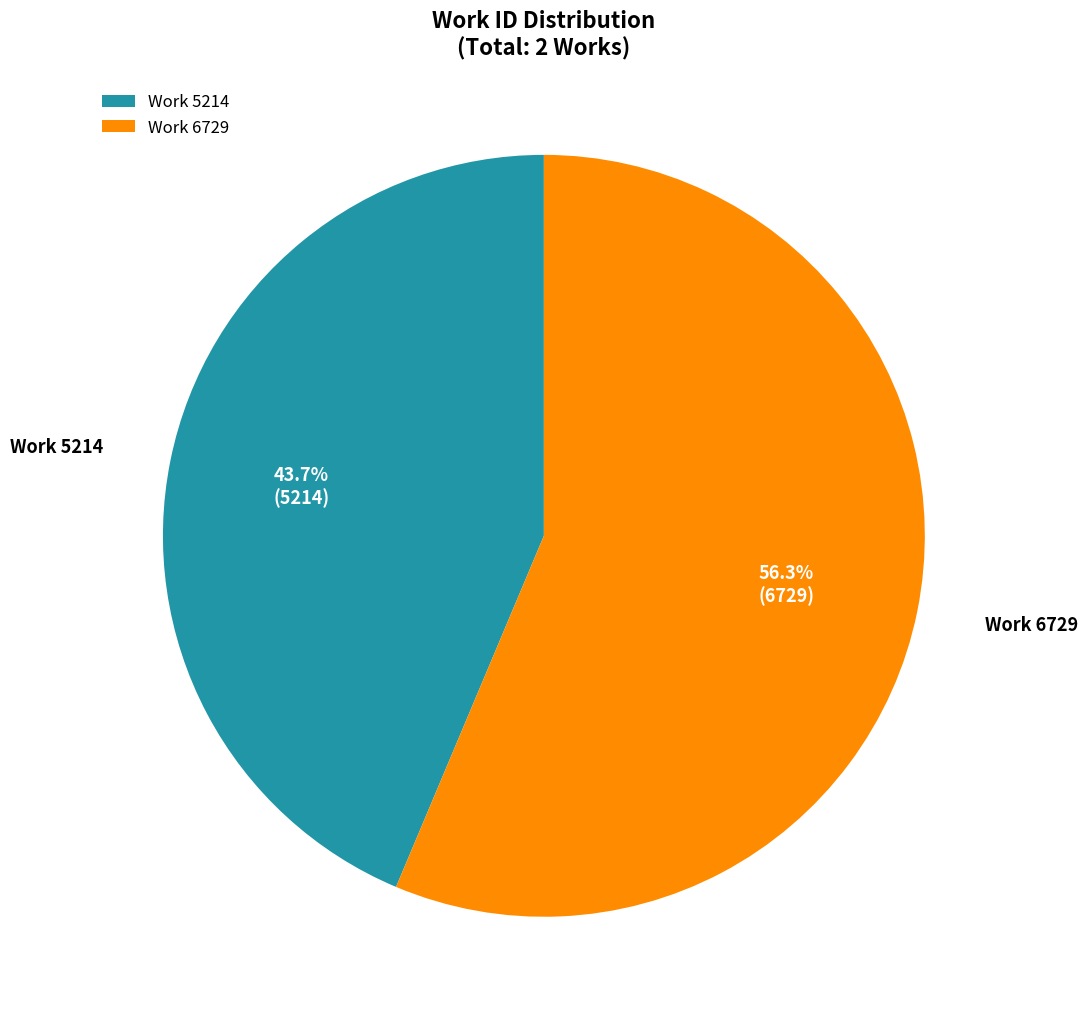

What percentage is the Work 6729 slice, to the nearest percent?

56%